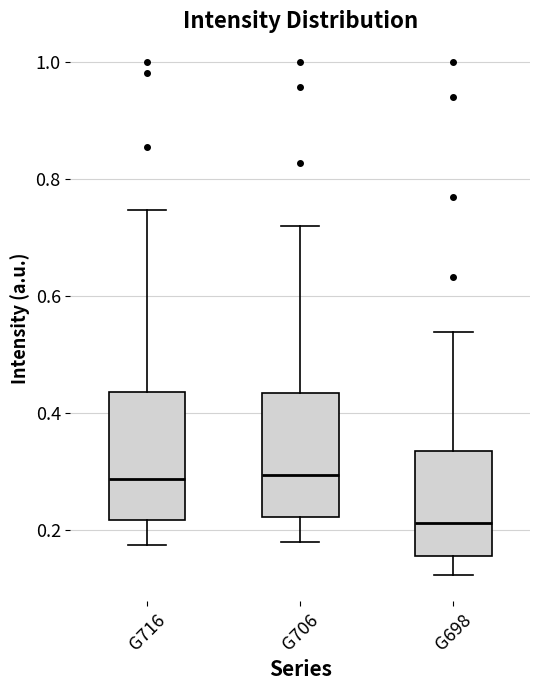

Reading left to right, read every box against the y-axis: the position of its median line, the range the box covers, and the ends of its whiskers. The values are not printed on the chart, so give them approximately, as read against the axis.

G716: median 0.28, box 0.22 to 0.44, whiskers 0.18 to 0.74
G706: median 0.30, box 0.22 to 0.44, whiskers 0.18 to 0.72
G698: median 0.22, box 0.16 to 0.34, whiskers 0.12 to 0.54